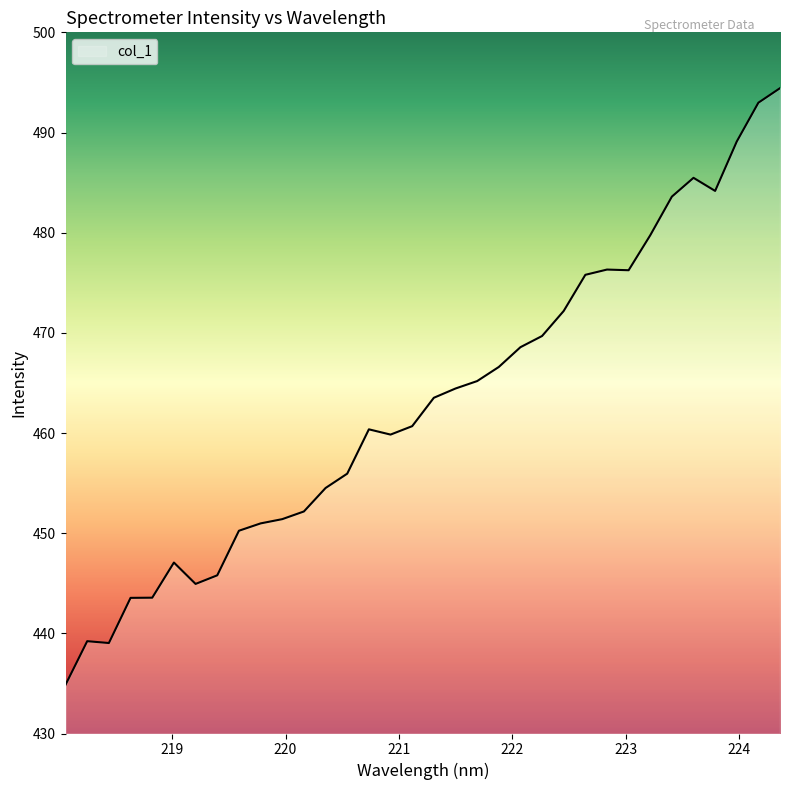

What is the minimum value shown in the chart?

434.9